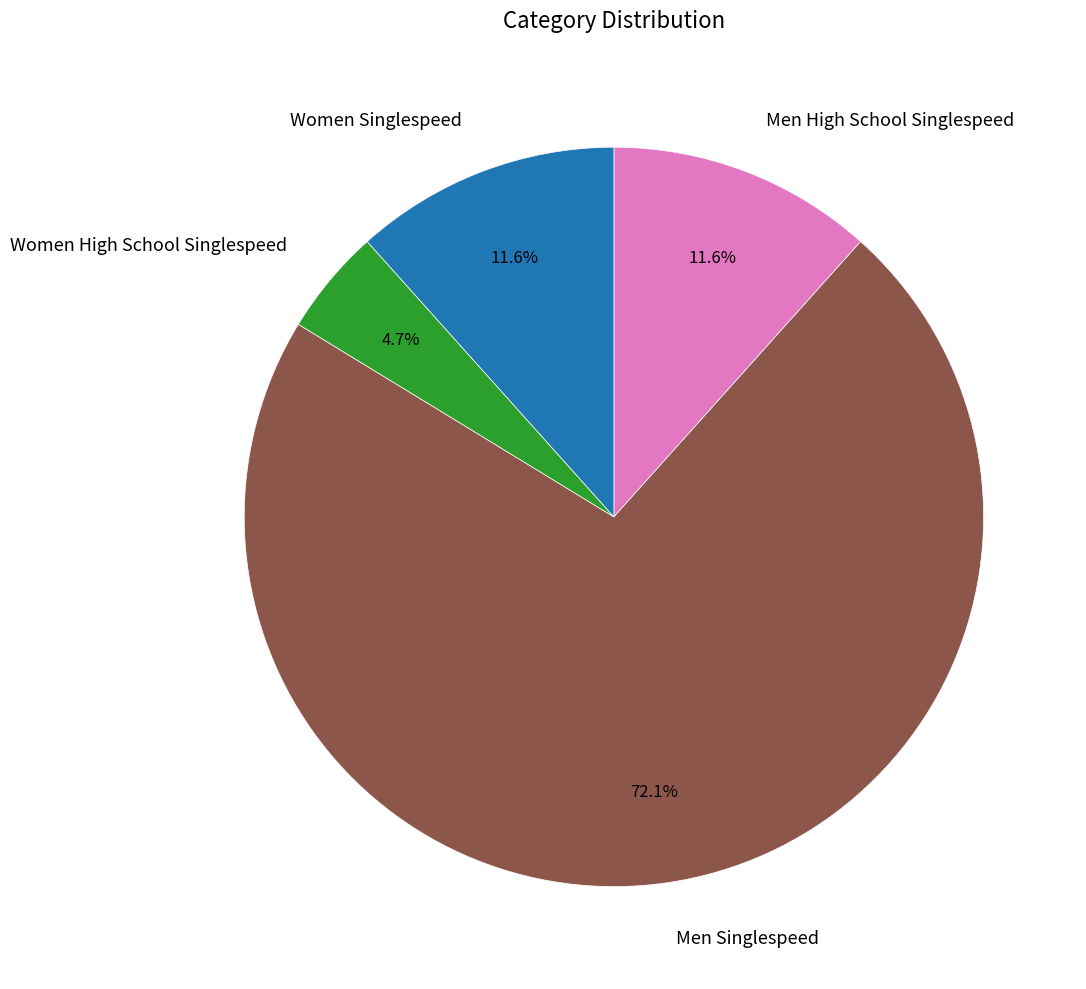

Is there any slice that represents more than half of the pie?

Yes